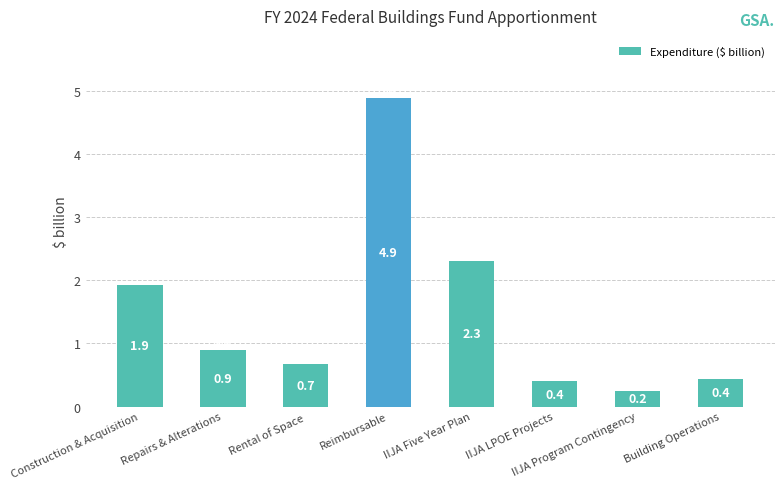

What value does the data have at IIJA LPOE Projects?

0.4